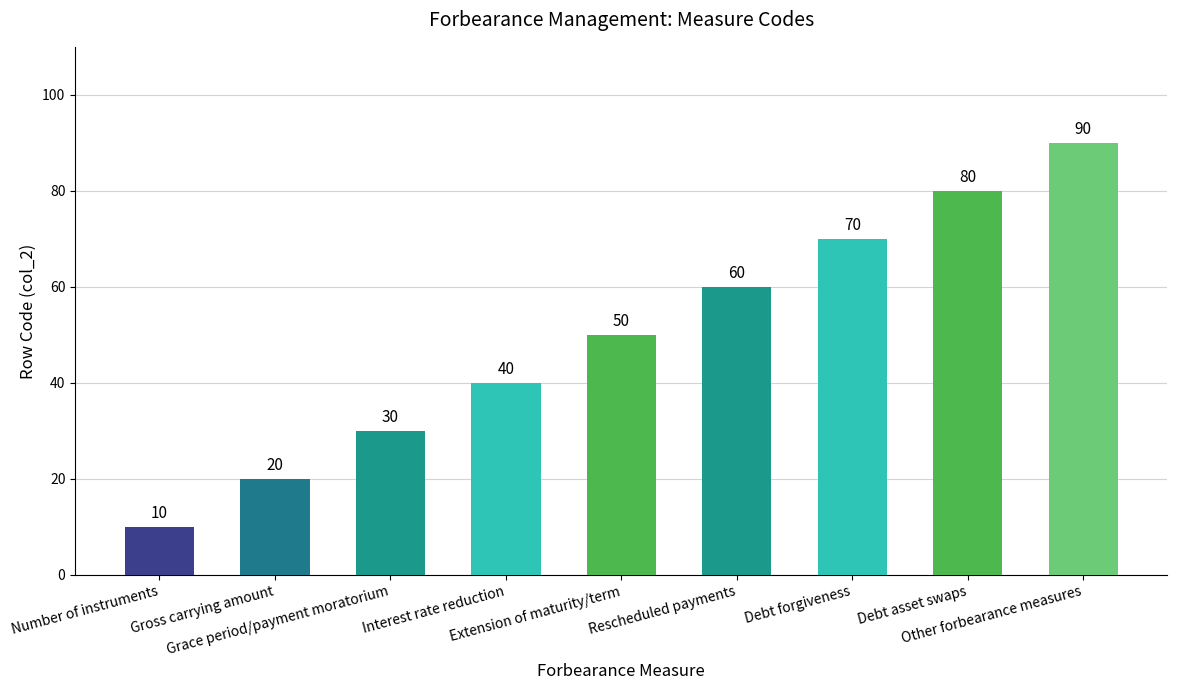

True or false: the data shows 20 at Gross carrying amount.

True